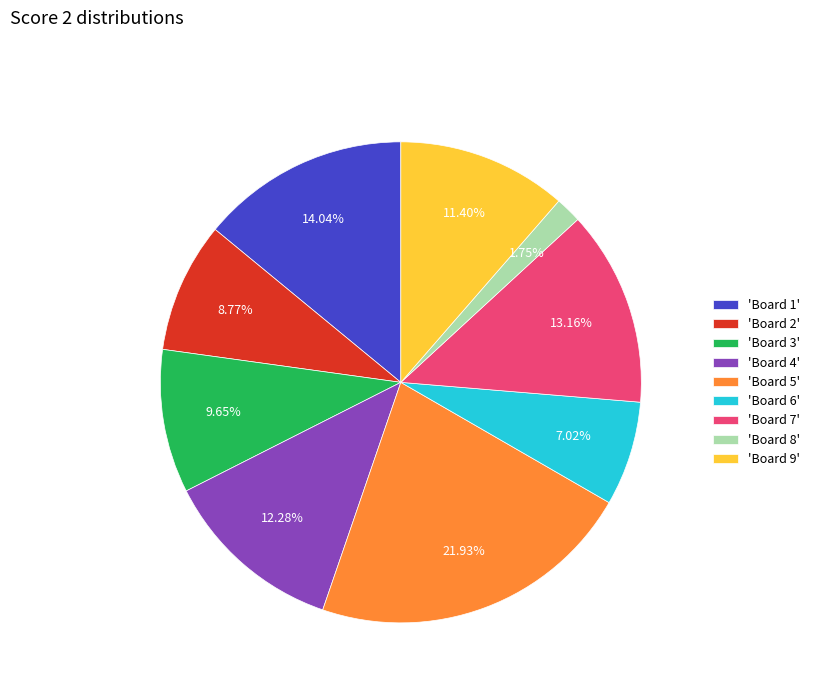

To the nearest percent, what is the difference between the largest and smallest slice percentages?

20%